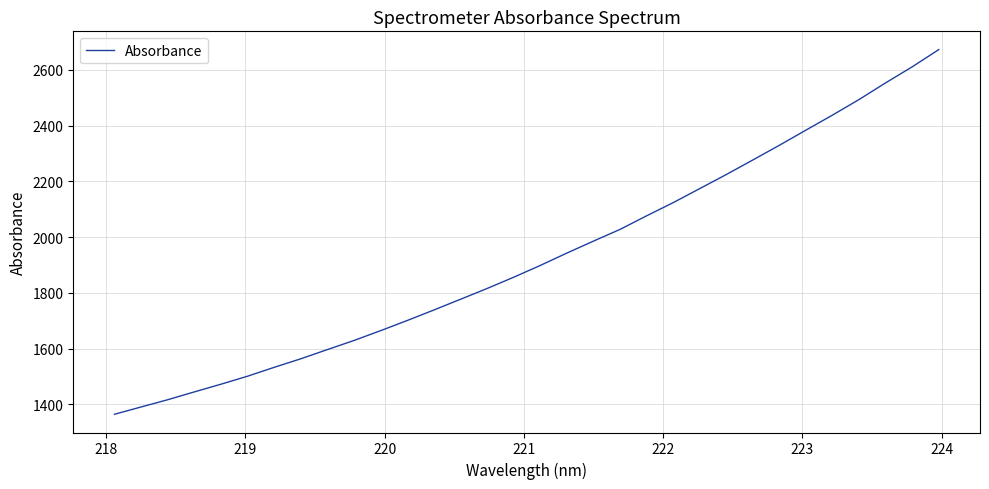

What is the minimum value shown in the chart?

1364.8